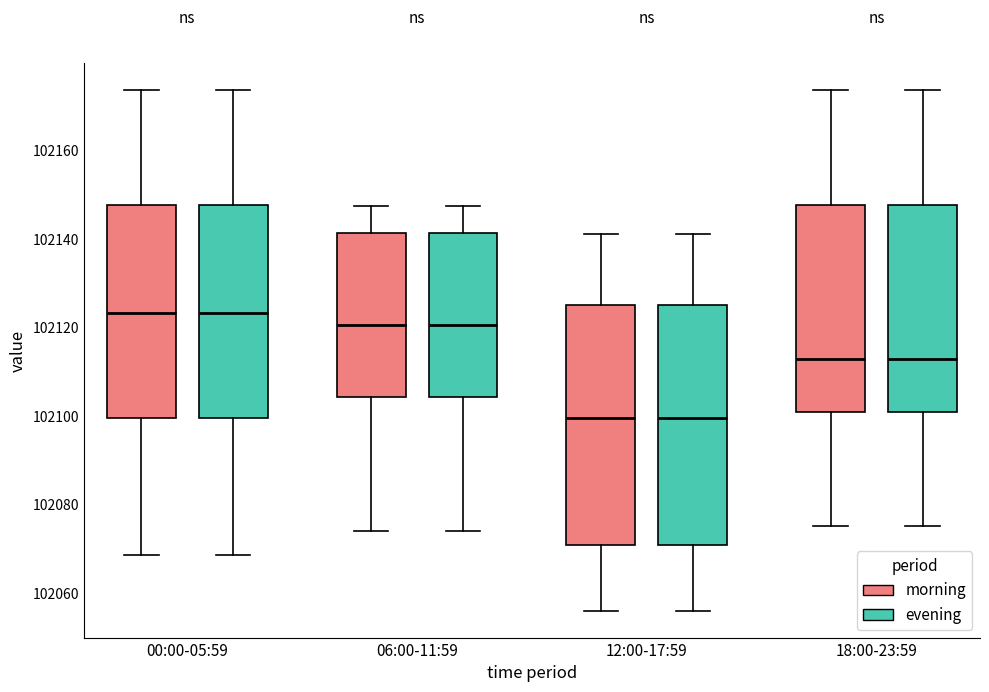

Where is the upper edge of the box for 00:00-05:59 (morning) on the y-axis? The values are not printed on the chart, so give them approximately, as read against the axis.

102148